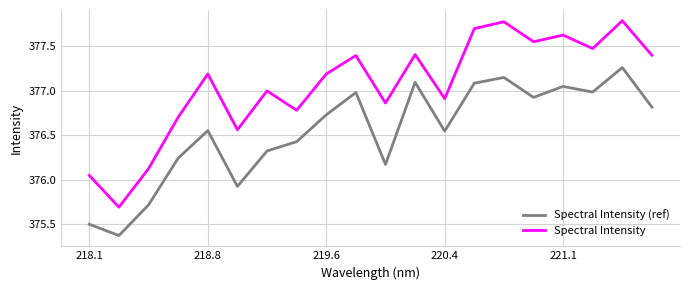

What is the highest value of the Spectral Intensity series?

377.8